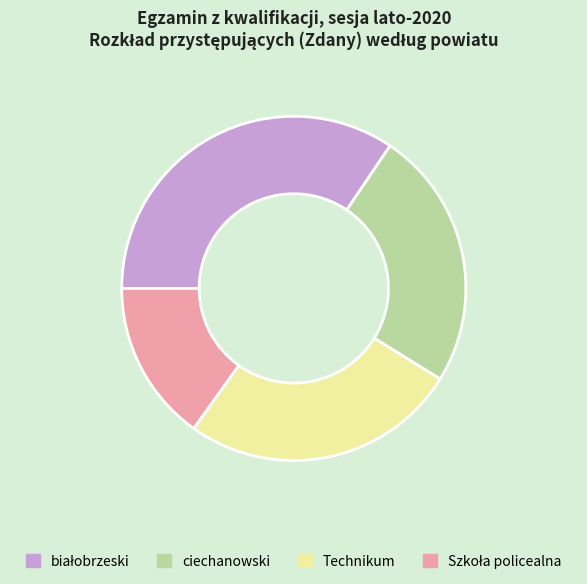

Is there any slice that represents more than half of the pie?

No